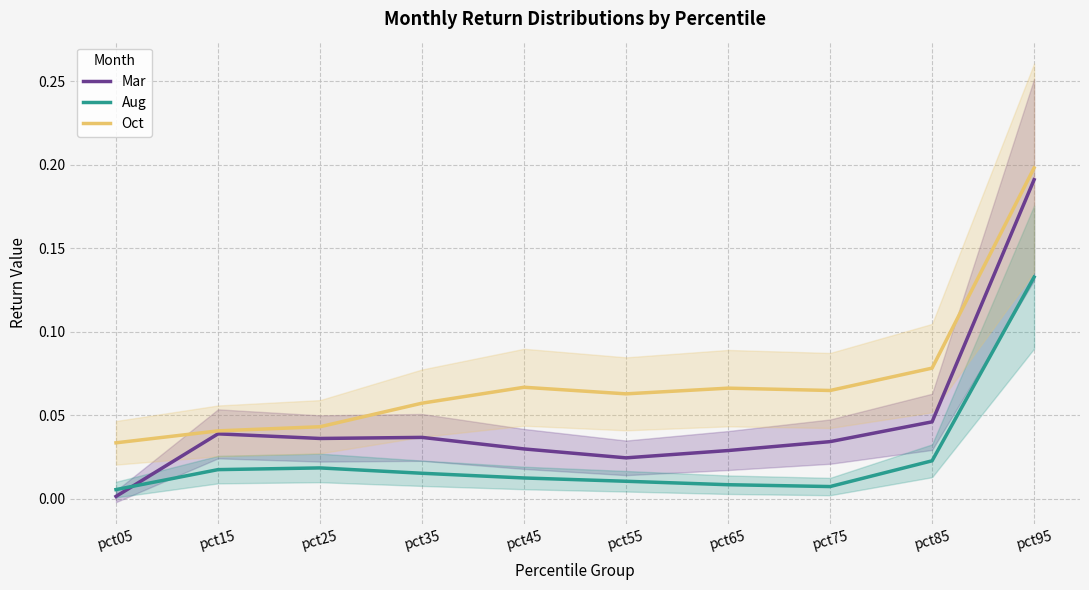

Where do Aug and Mar first cross each other?

pct05 and pct15